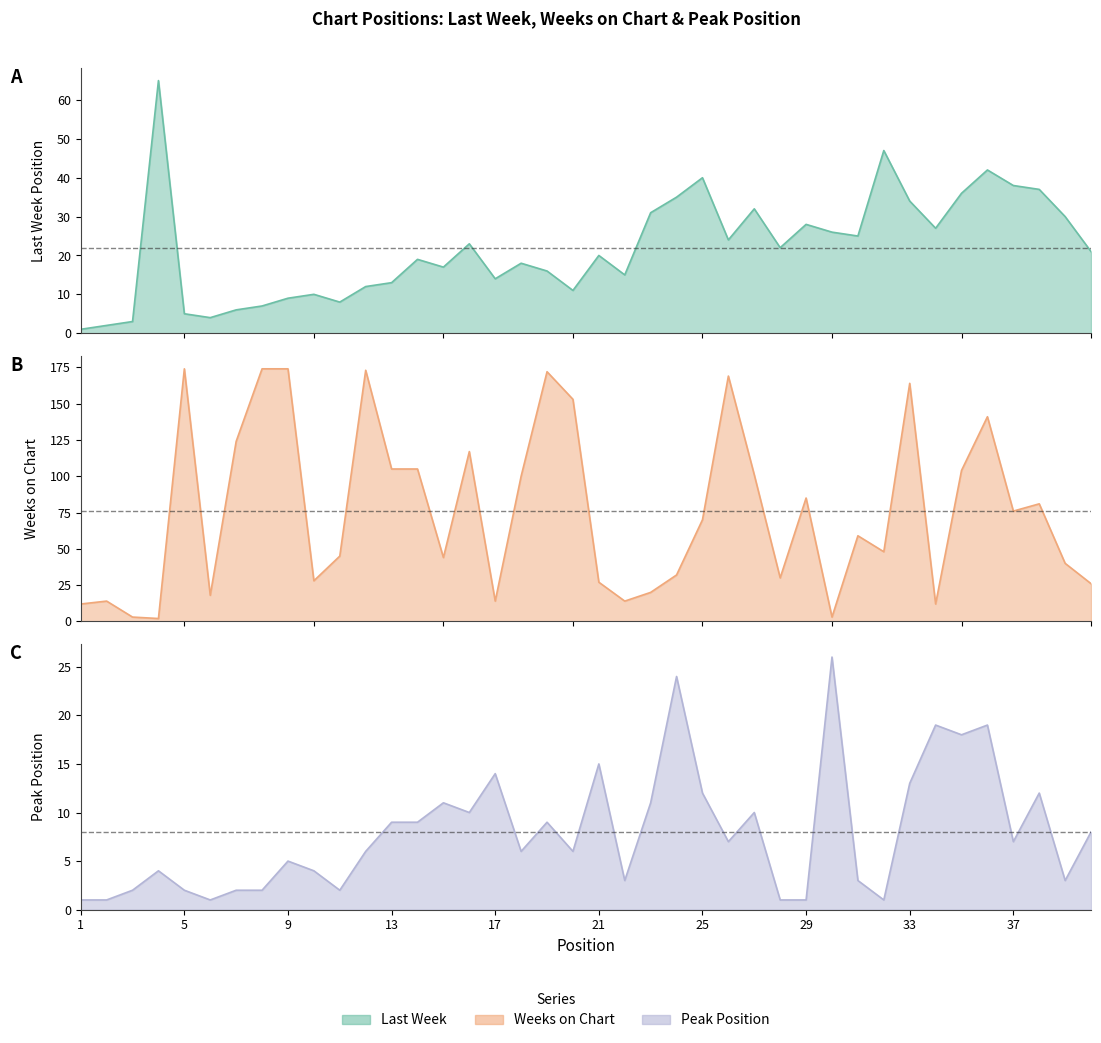

How many data points in Last Week are above 21?

19